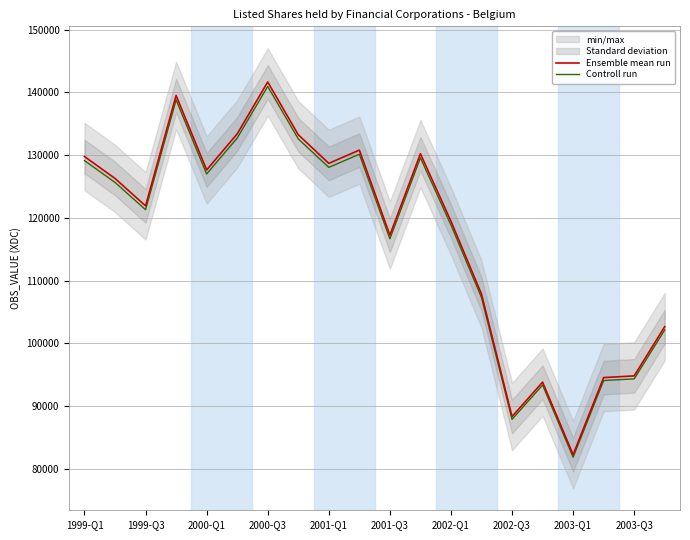

At which label does Controll run reach its minimum?

2003-Q1